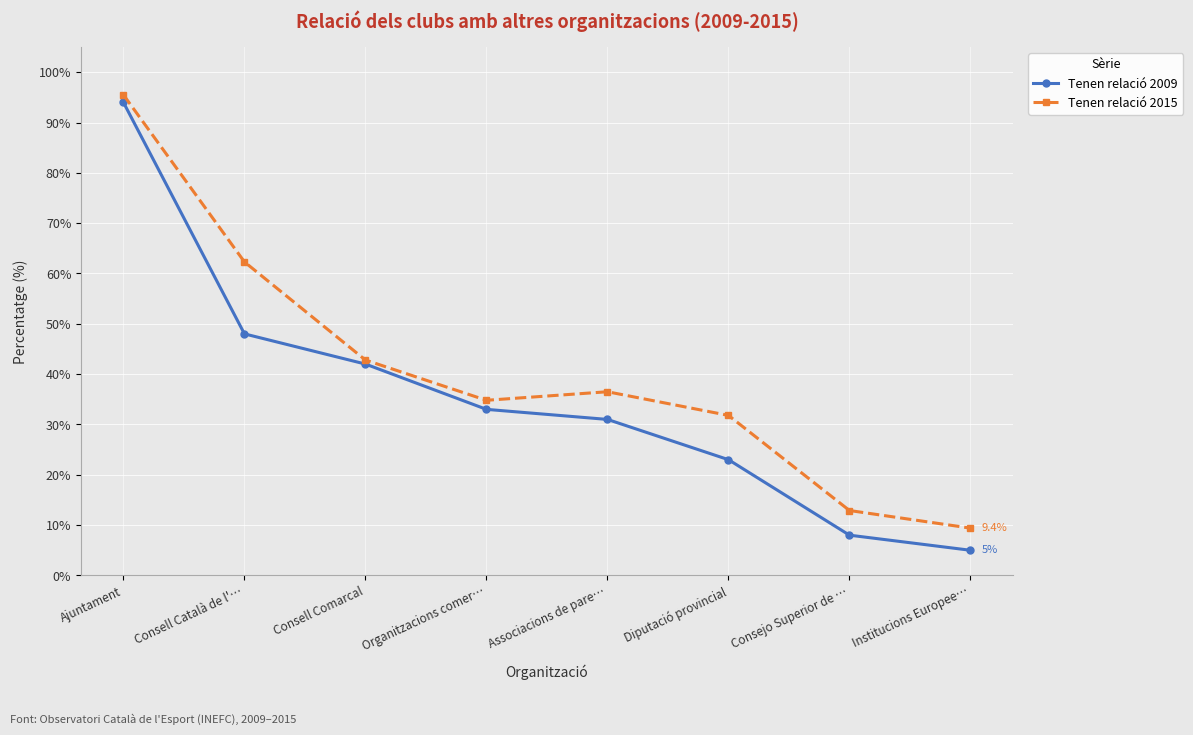

At how many categories does at least one series exceed 66?

1